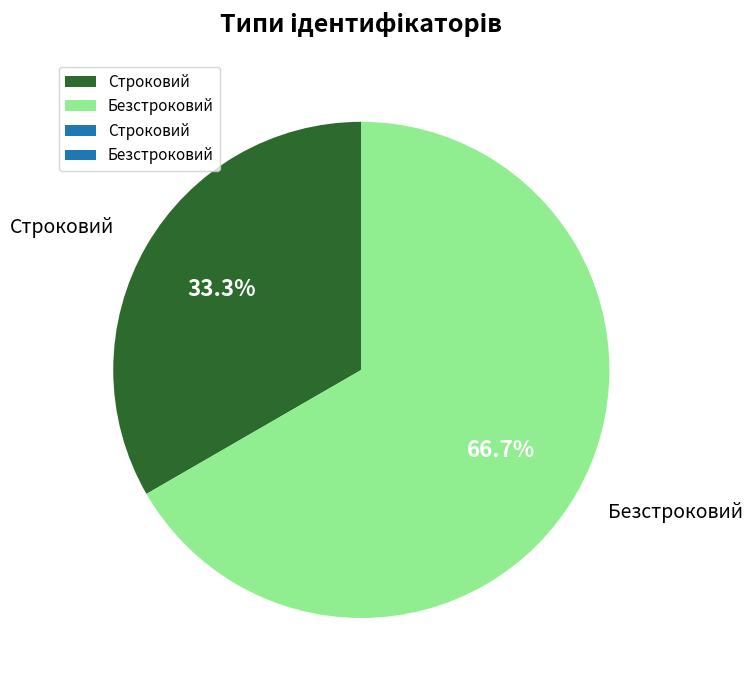

To the nearest percent, what is the difference between the largest and smallest slice percentages?

33%